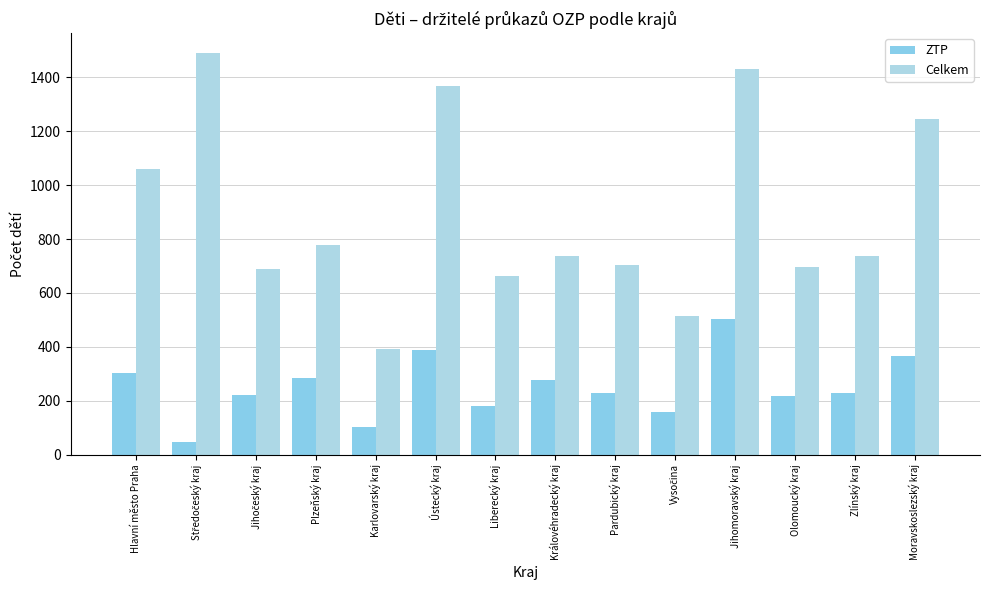

Reading left to right, what are all the values shown in this chart?

ZTP: Hlavní město Praha=303	Středočeský kraj=48	Jihočeský kraj=223	Plzeňský kraj=286	Karlovarský kraj=104	Ústecký kraj=387	Liberecký kraj=181	Královéhradecký kraj=278	Pardubický kraj=230	Vysočina=158	Jihomoravský kraj=503	Olomoucký kraj=217	Zlínský kraj=227	Moravskoslezský kraj=366
Celkem: Hlavní město Praha=1061	Středočeský kraj=1490	Jihočeský kraj=689	Plzeňský kraj=779	Karlovarský kraj=391	Ústecký kraj=1370	Liberecký kraj=662	Královéhradecký kraj=739	Pardubický kraj=703	Vysočina=514	Jihomoravský kraj=1431	Olomoucký kraj=696	Zlínský kraj=737	Moravskoslezský kraj=1245